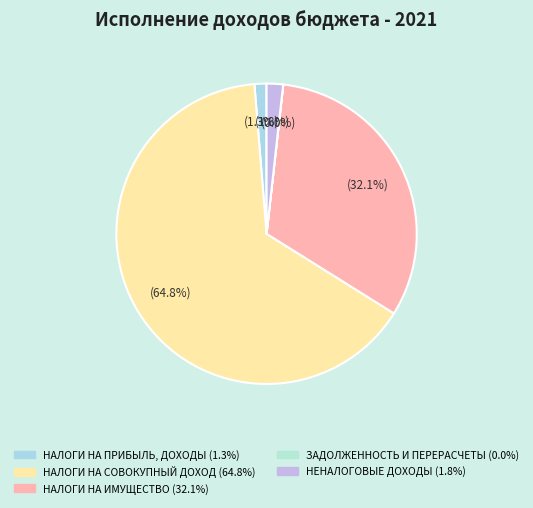

Does НАЛОГИ НА ИМУЩЕСТВО account for over 50% of the chart?

No